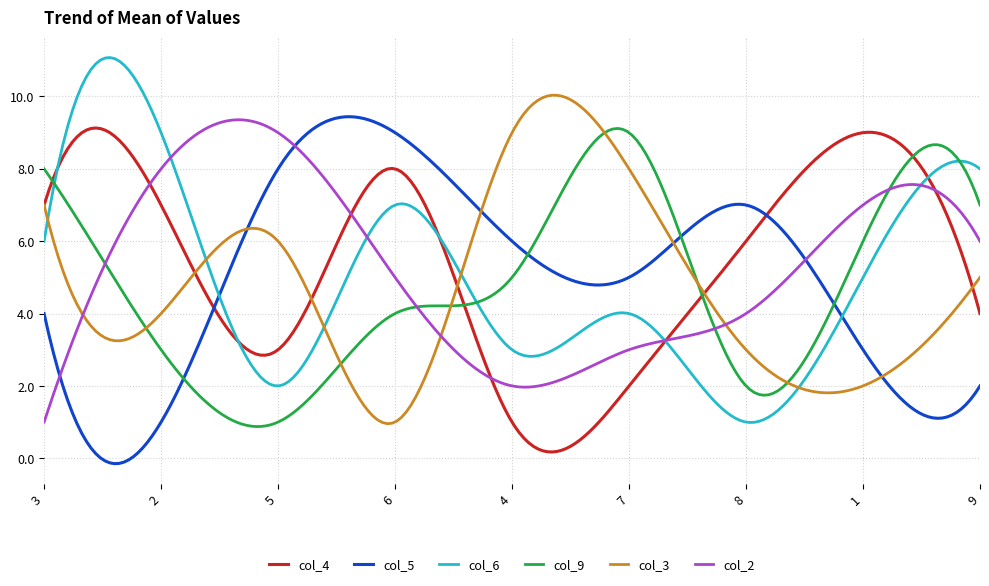

Count the number of categories in the chart.

200